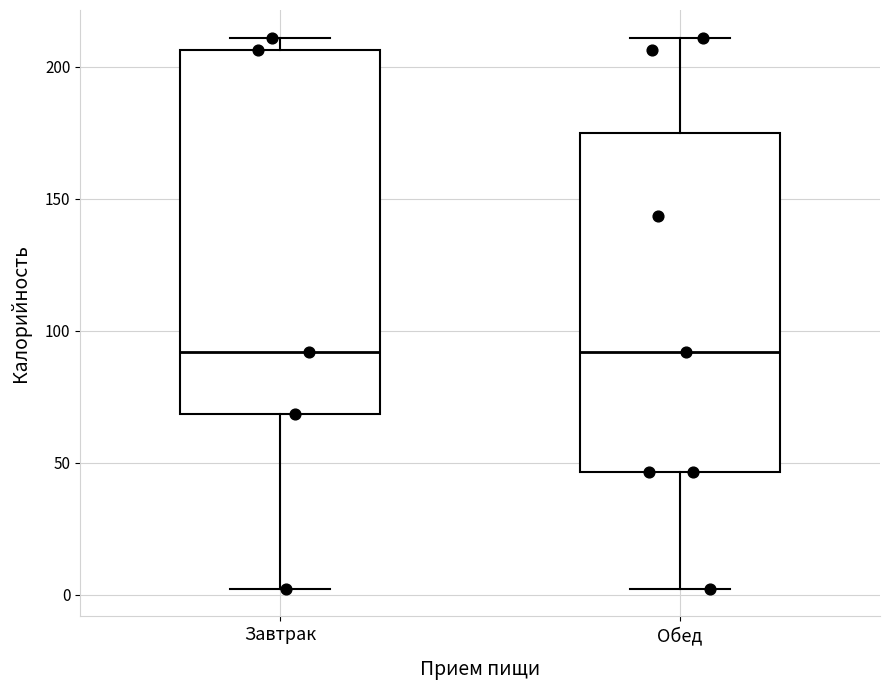

Where does the median line of the box for Обед sit on the y-axis? The values are not printed on the chart, so give them approximately, as read against the axis.

90